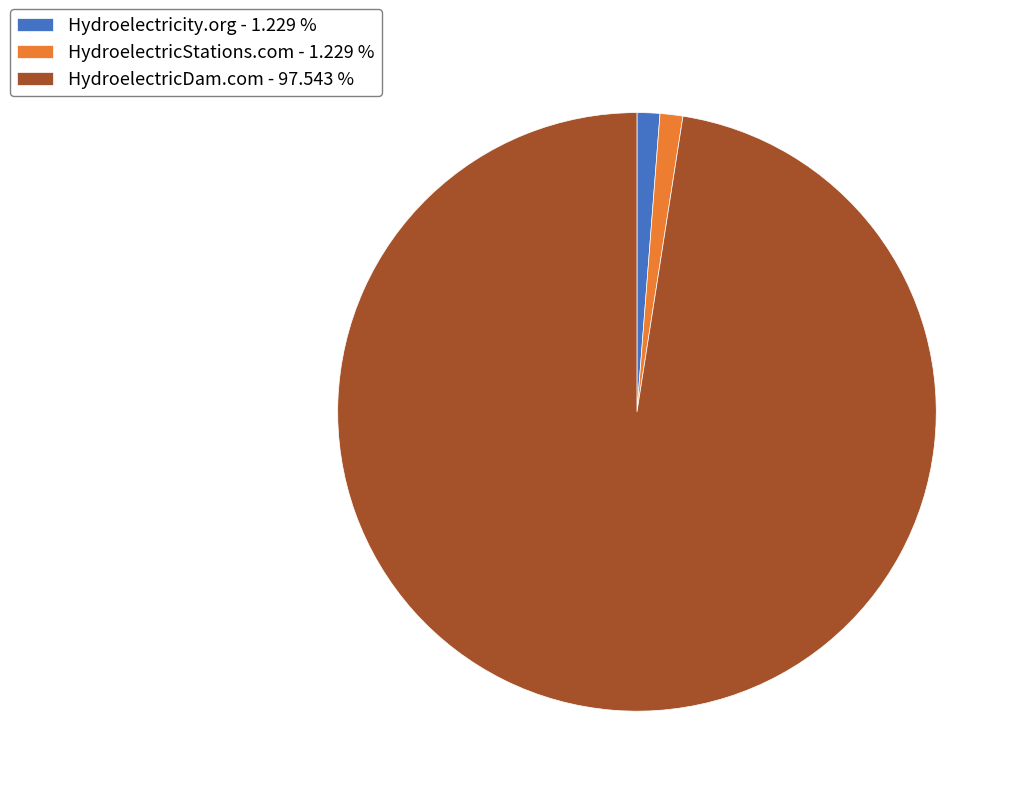

Which has a higher value, HydroelectricDam.com - 97.543 % or Hydroelectricity.org - 1.229 %?

HydroelectricDam.com - 97.543 %